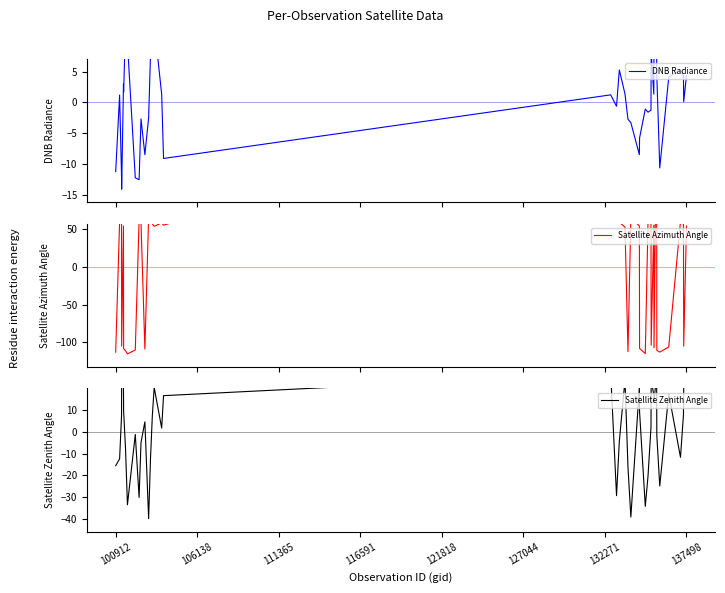

How many values in the DNB Radiance series are below 1?

19